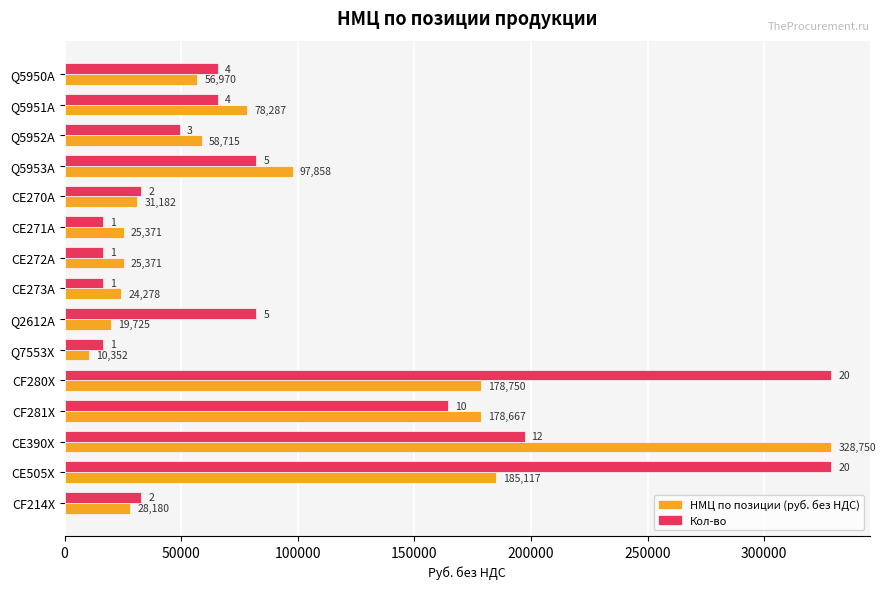

At which category is the sum across all series the highest?

CE390X